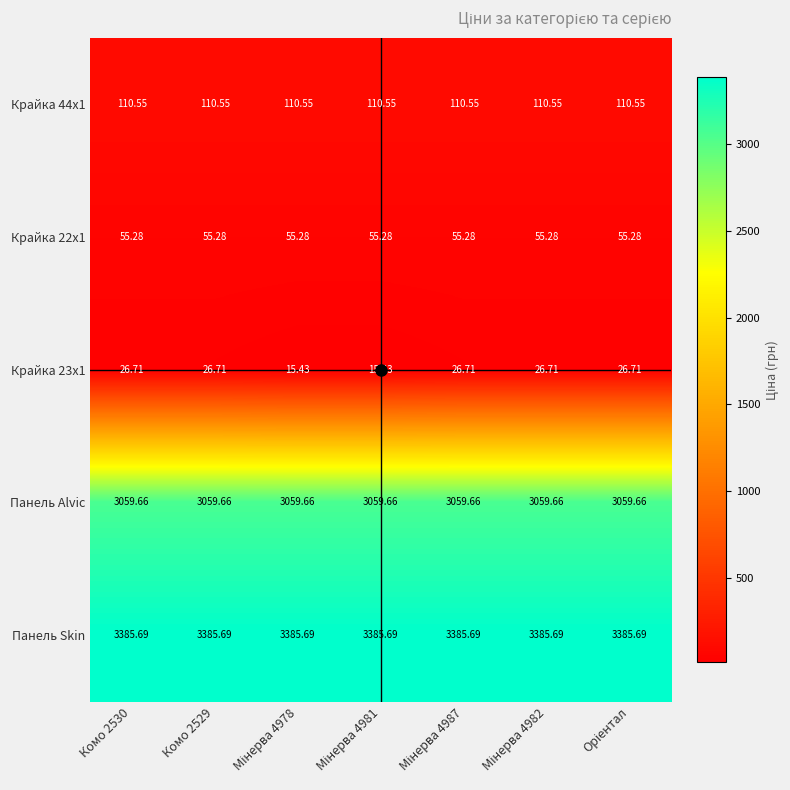

What is the spread (max minus min) of values at Мінерва 4987?

3359.0